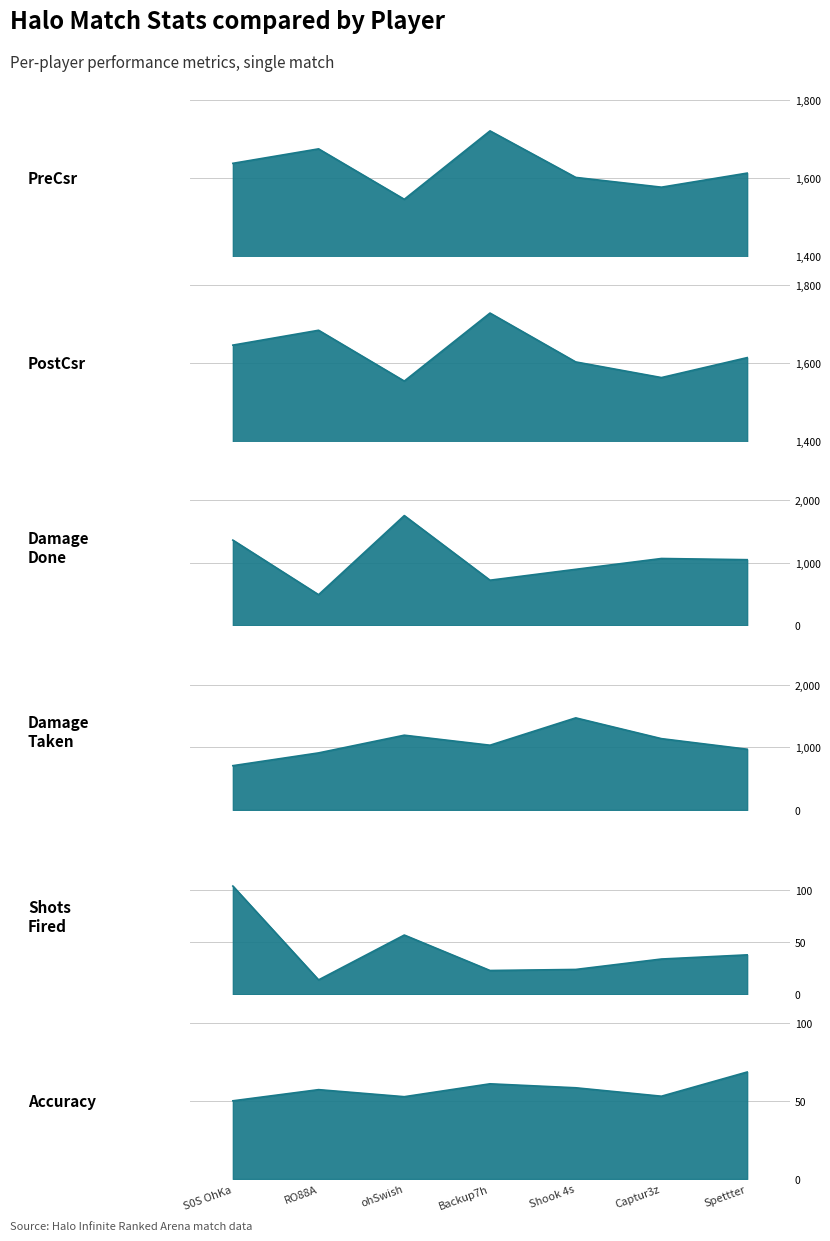

What is the sum of all PostCsr values?

11385.0